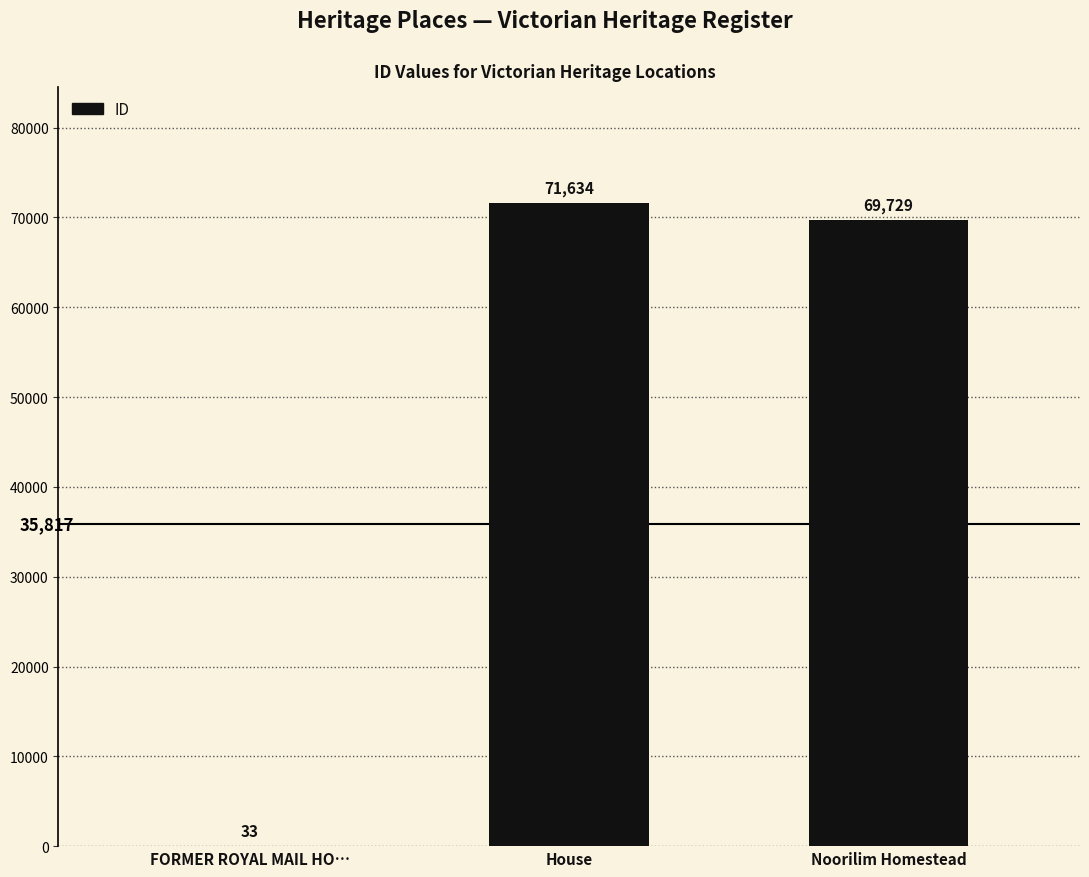

What is the sum of the values at House and FORMER ROYAL MAIL HO…?

71667